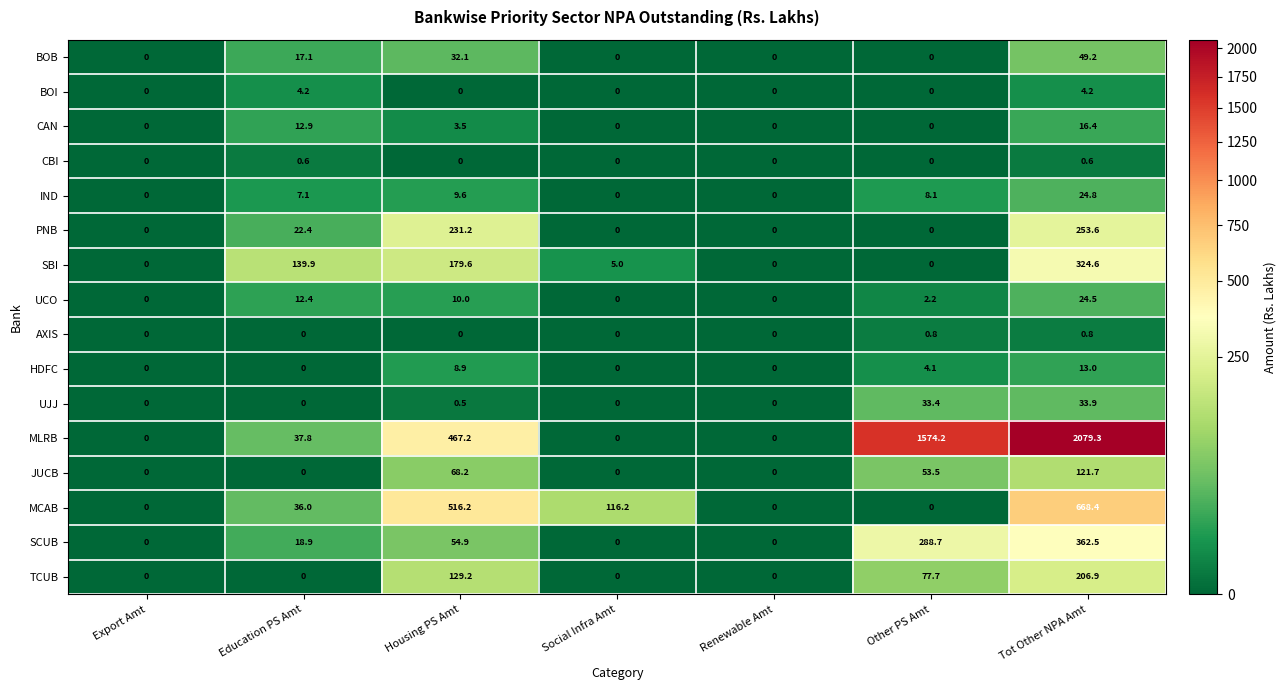

What is the highest value of the UJJ series?

33.9